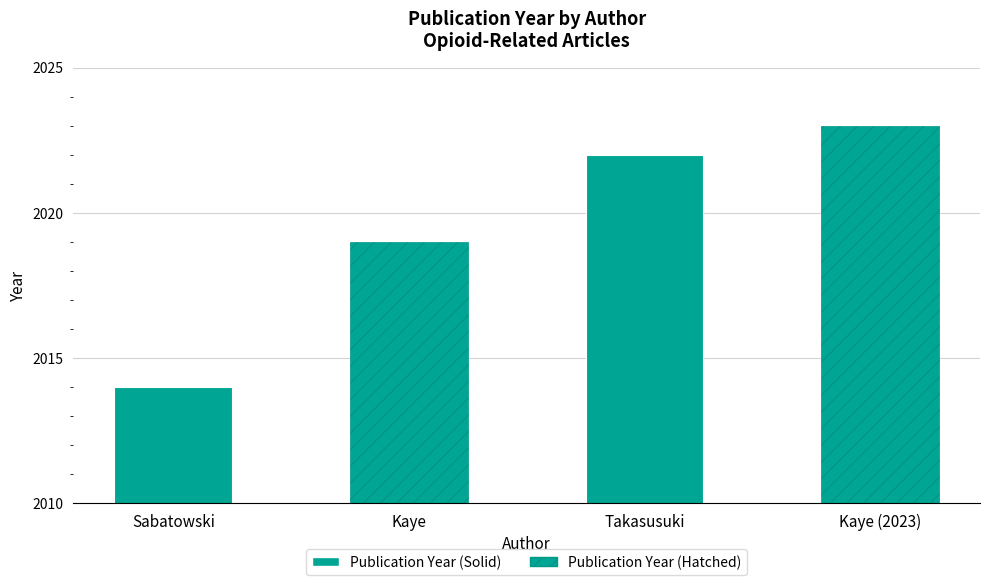

Rank the categories by value from lowest to highest.

Sabatowski, Kaye, Takasusuki, Kaye (2023)